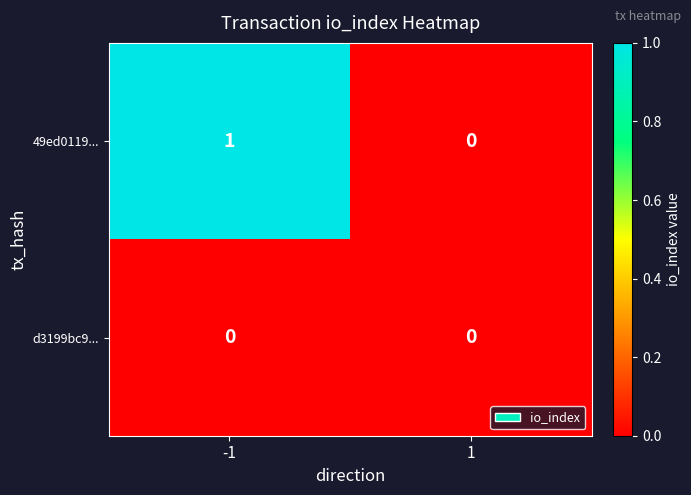

Which series has the largest range (max minus min)?

49ed0119...